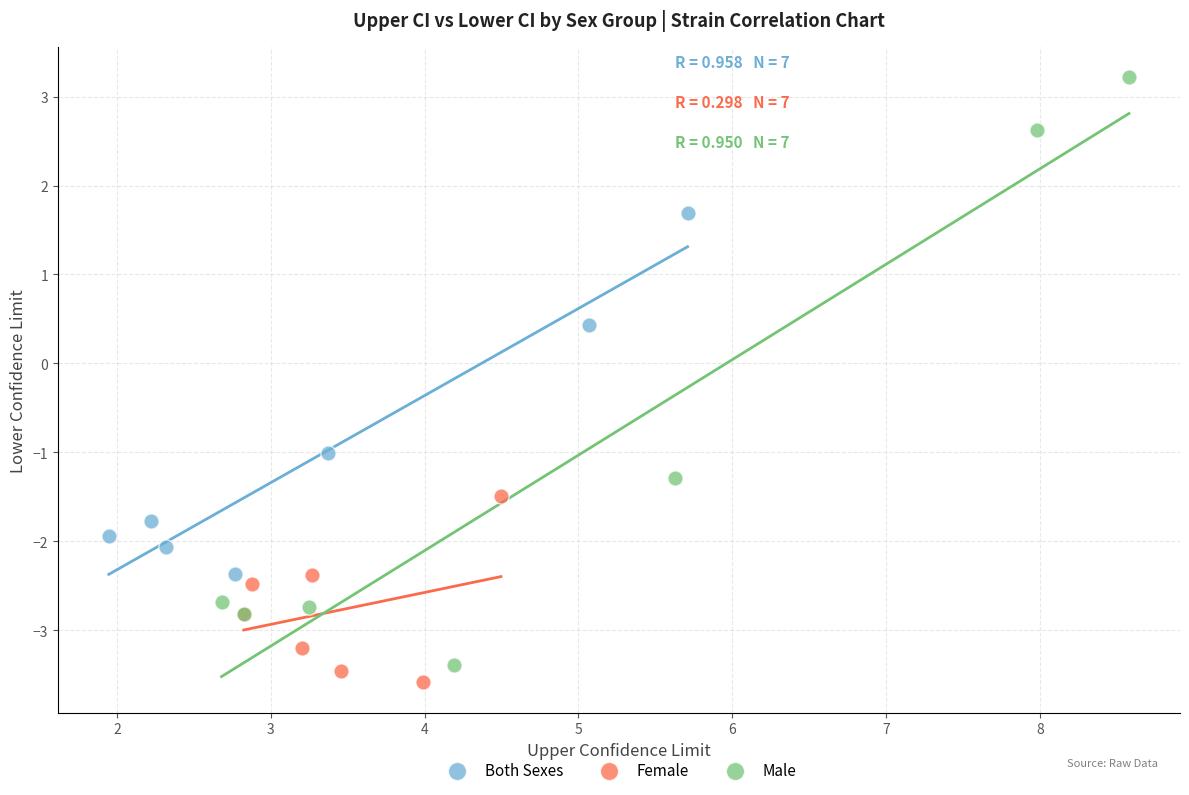

Which series reaches the maximum Y coordinate?

Male